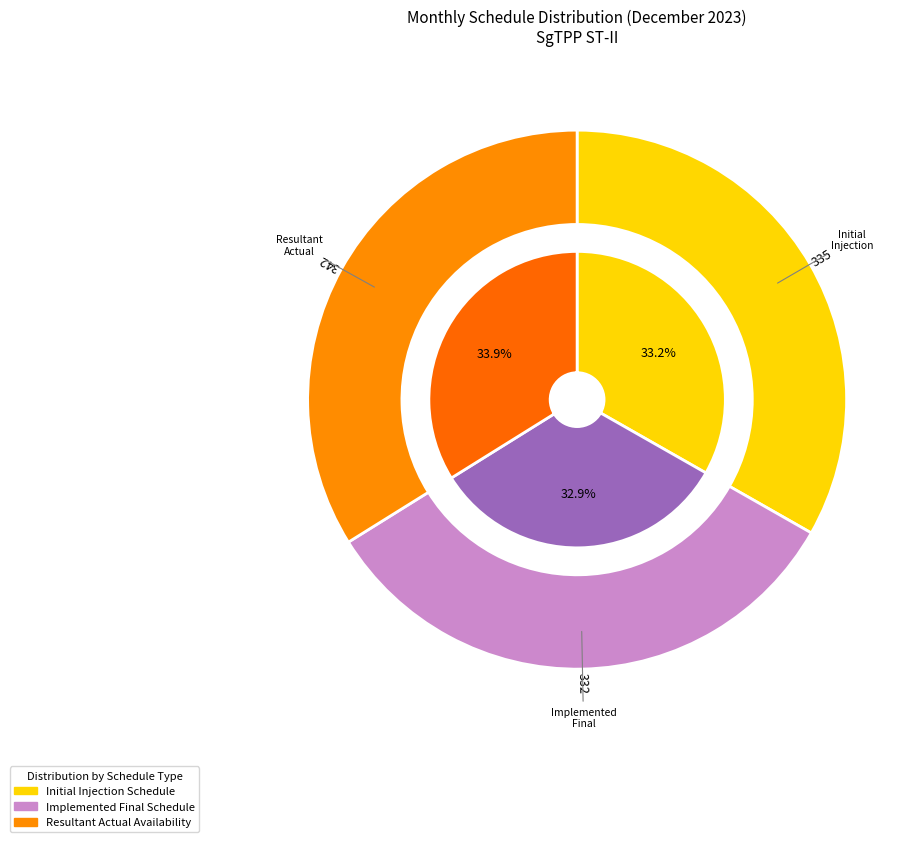

Does any single category account for the majority?

No